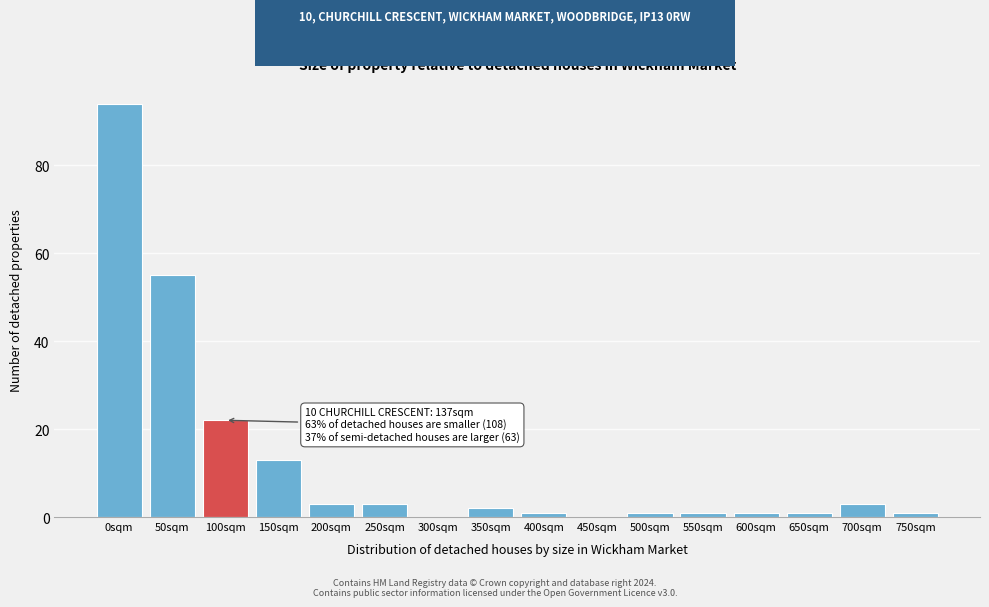

Reading left to right, extract all data points from this chart.

0sqm=94	50sqm=55	100sqm=22	150sqm=13	200sqm=3	250sqm=3	300sqm=0	350sqm=2	400sqm=1	450sqm=0	500sqm=1	550sqm=1	600sqm=1	650sqm=1	700sqm=3	750sqm=1